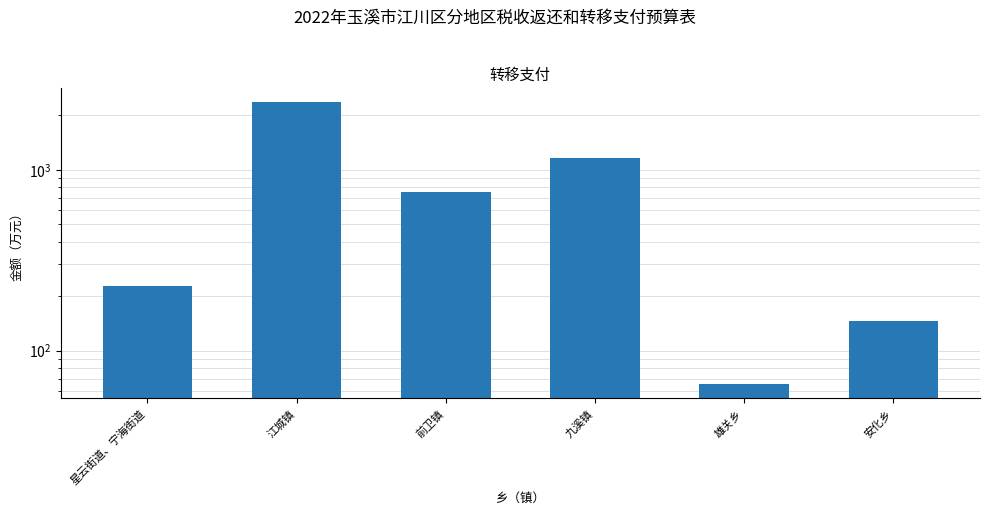

Reading left to right, what are all the values shown in this chart?

星云街道、宁海街道=229	江城镇=2360	前卫镇=757	九溪镇=1168	雄关乡=65	安化乡=146